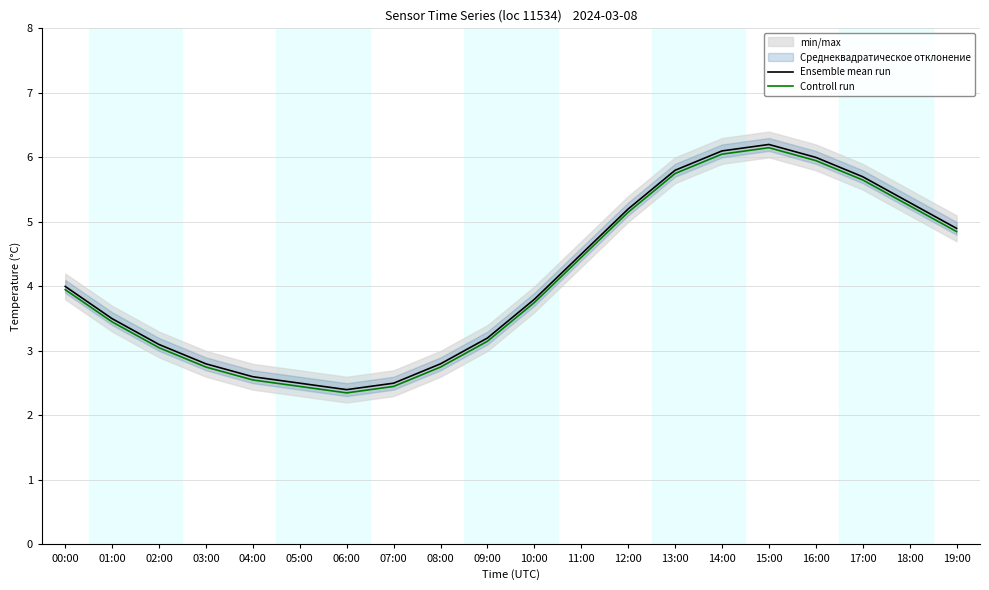

What position from the right is 03:00?

17